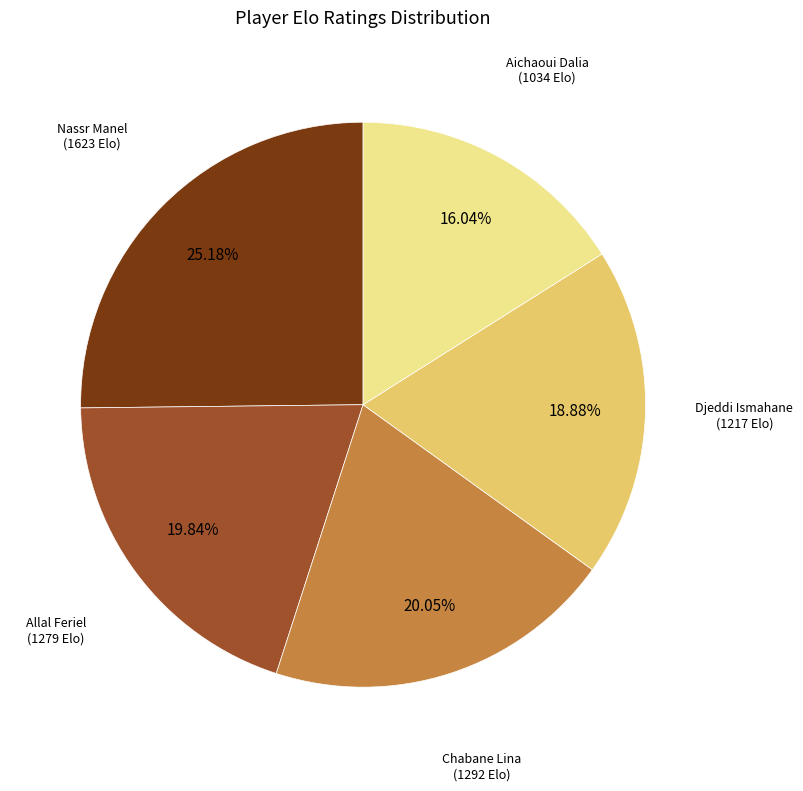

Does any single category account for the majority?

No